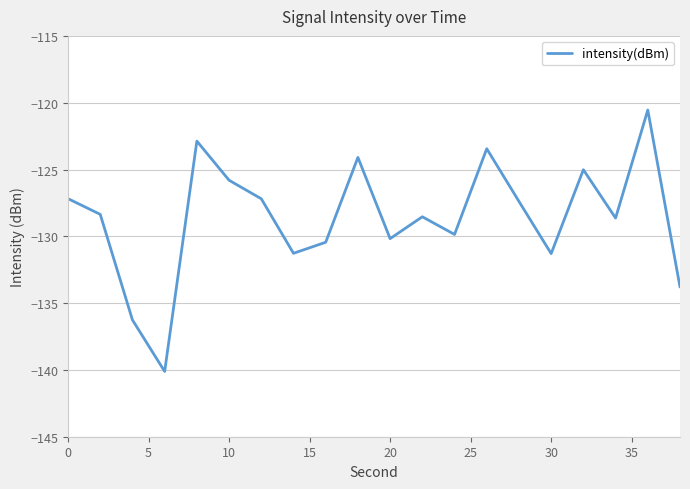

What is the difference between the maximum and minimum values?

19.6